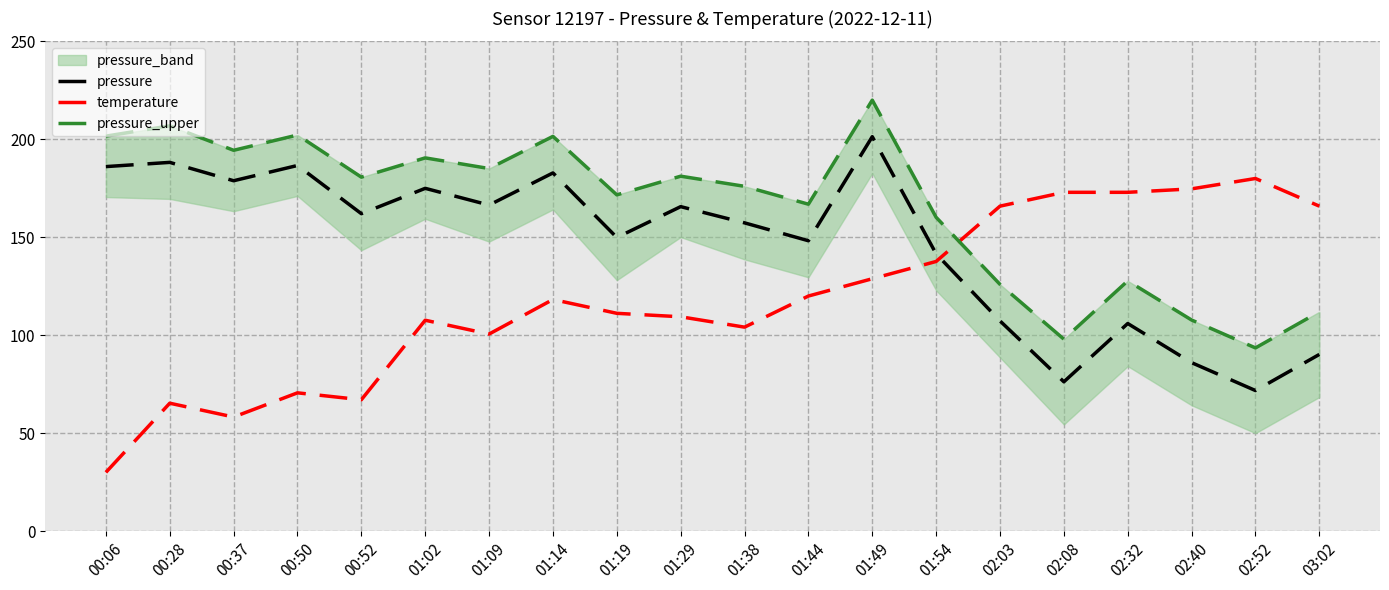

Read the pressure_upper value at 02:32.

127.7